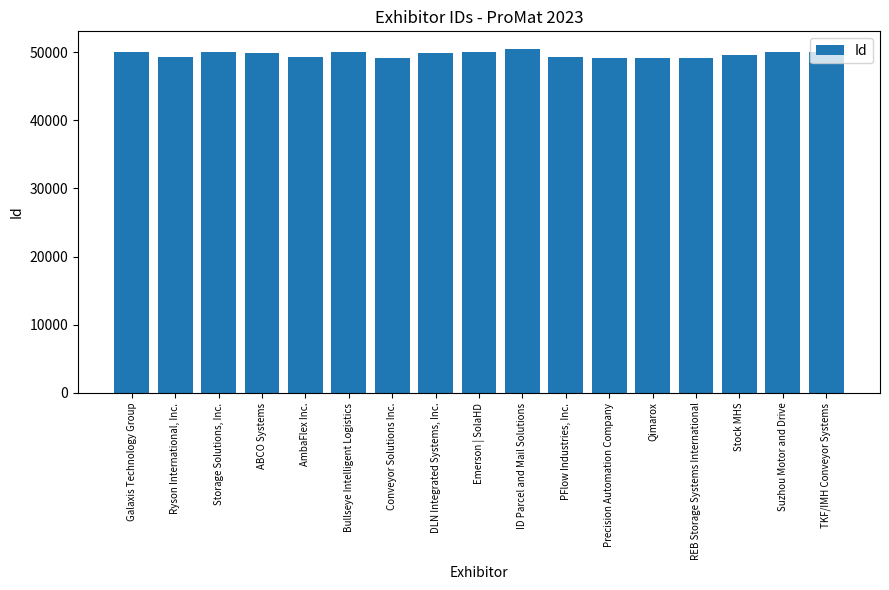

Where does the data first go above 49859?

Galaxis Technology Group